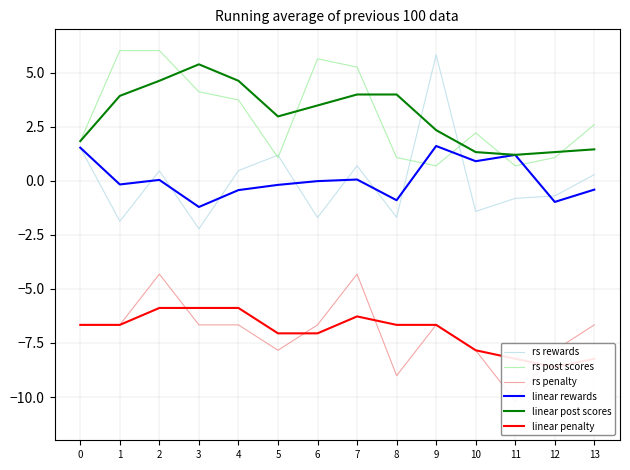

What is the minimum value shown in the chart?

-10.2